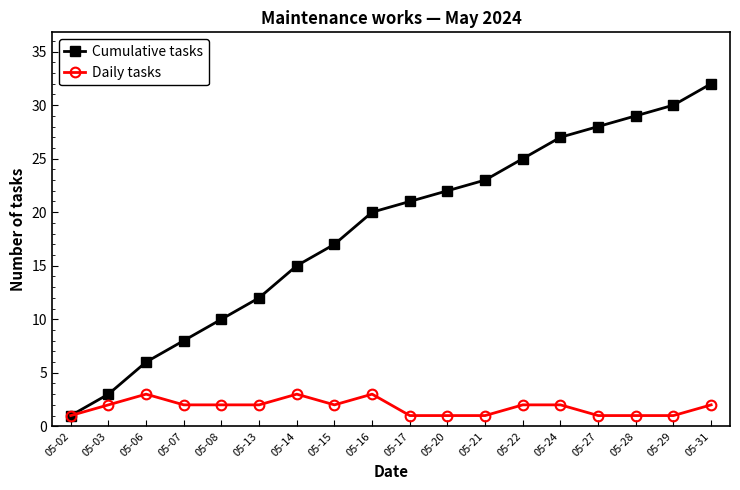

What is the minimum value shown in the chart?

1